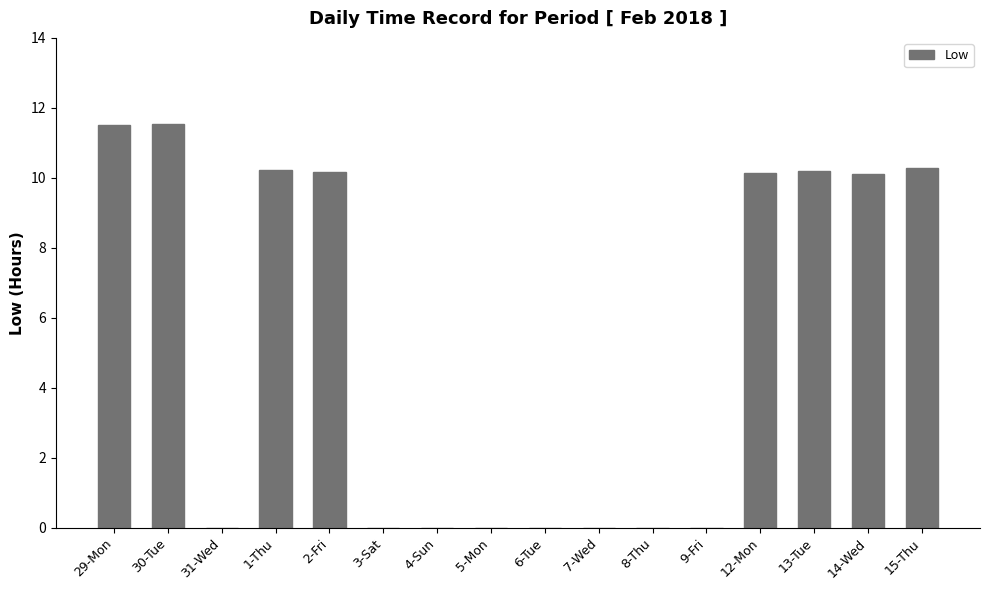

The value at 5-Mon is 0.0. True or false?

True